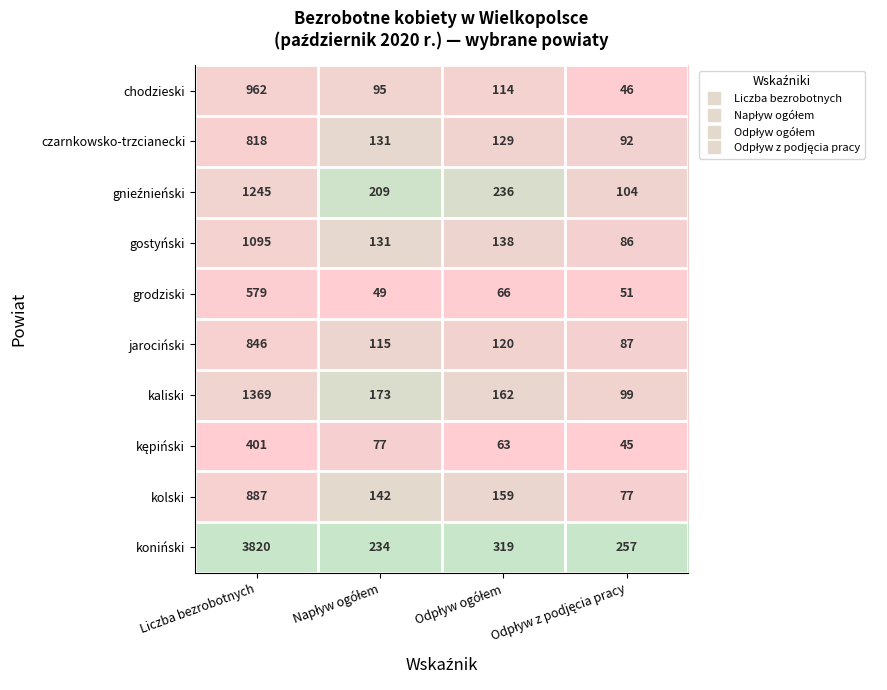

How many distinct data groups are displayed?

10